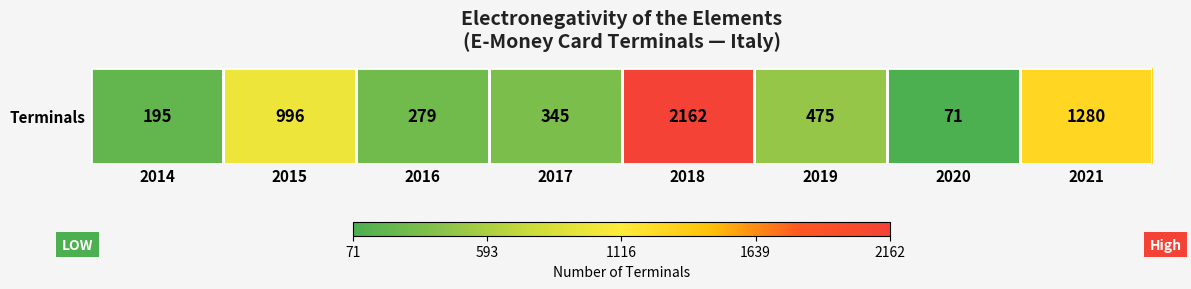

Between 2021 and 2016, which is larger?

2021